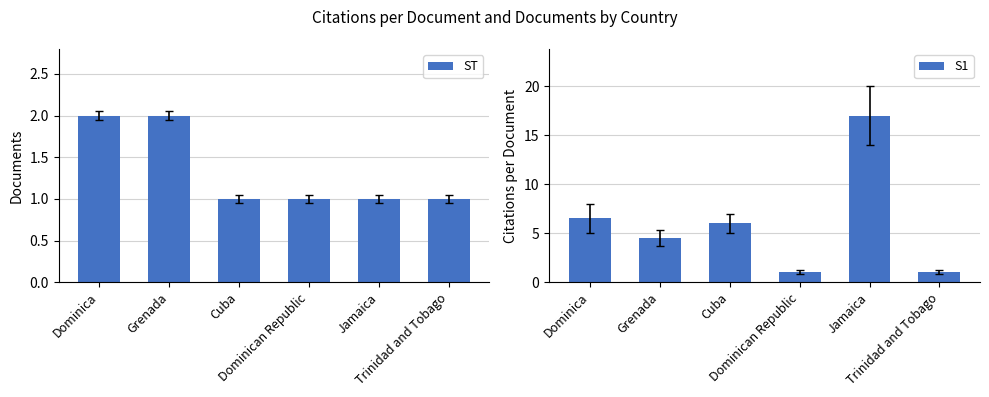

How many data points in S1 are less than 6?

3